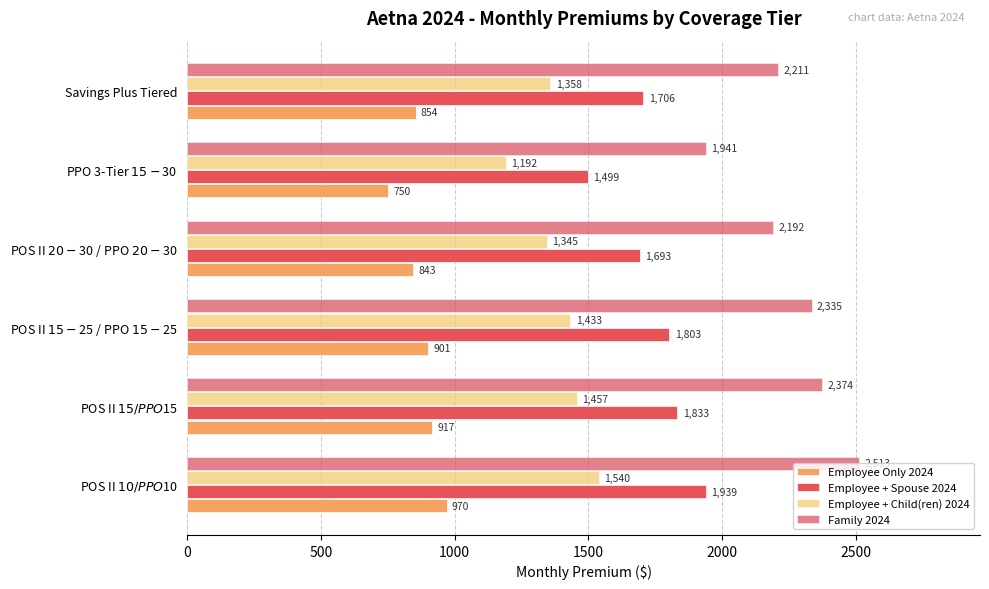

What is the minimum value shown in the chart?

750